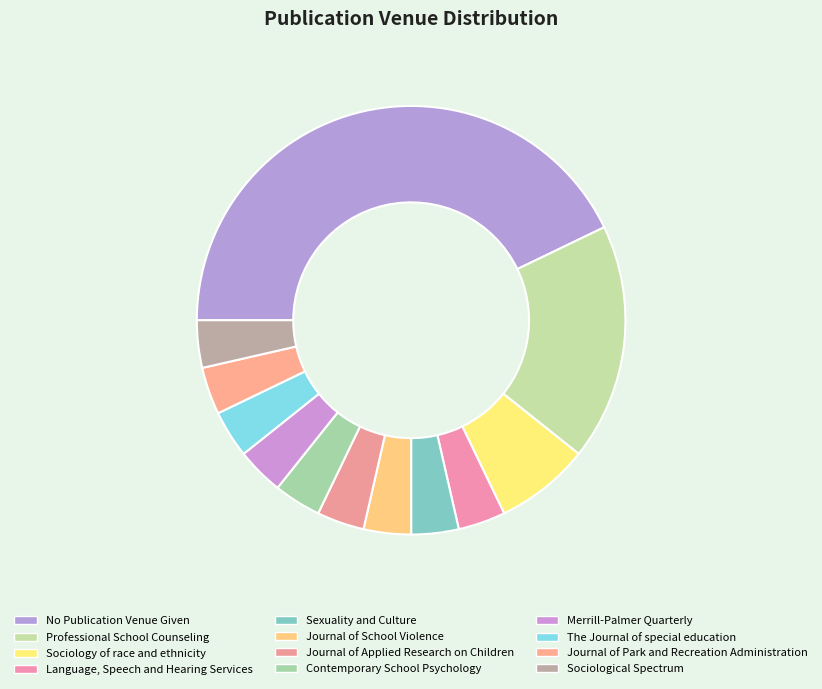

How many segments does this pie chart have?

12